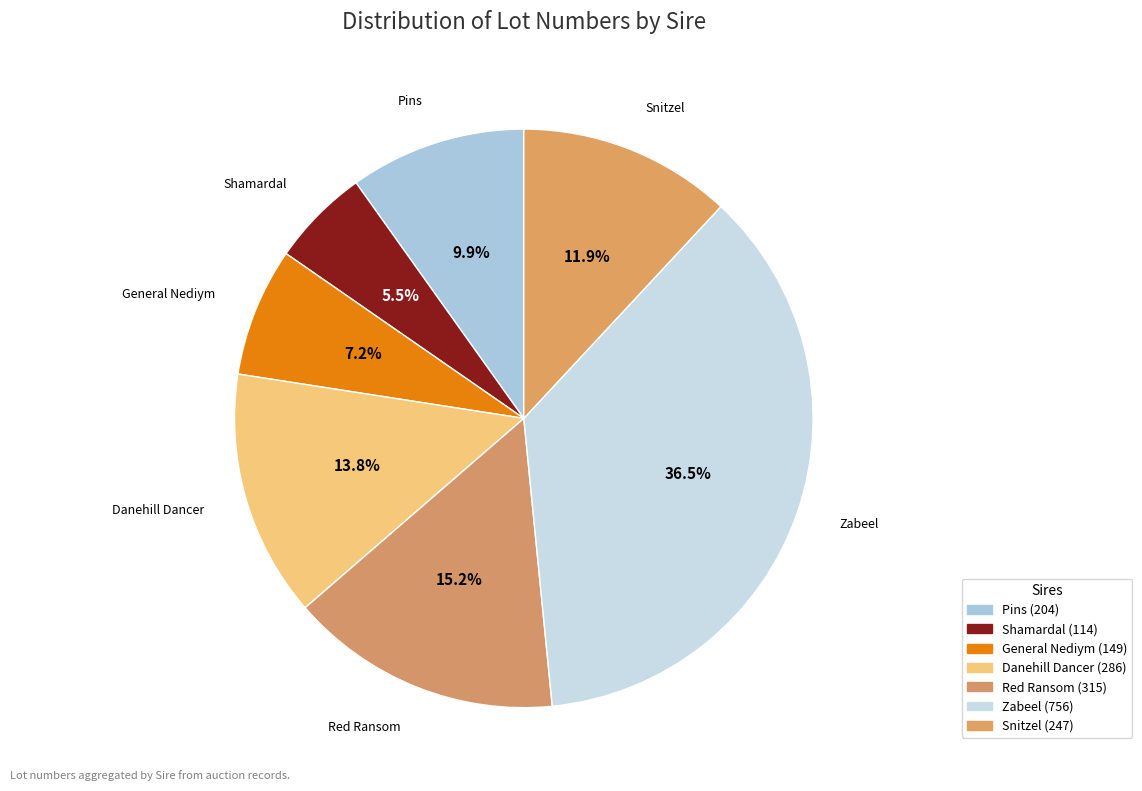

Count the number of slices in the pie.

7